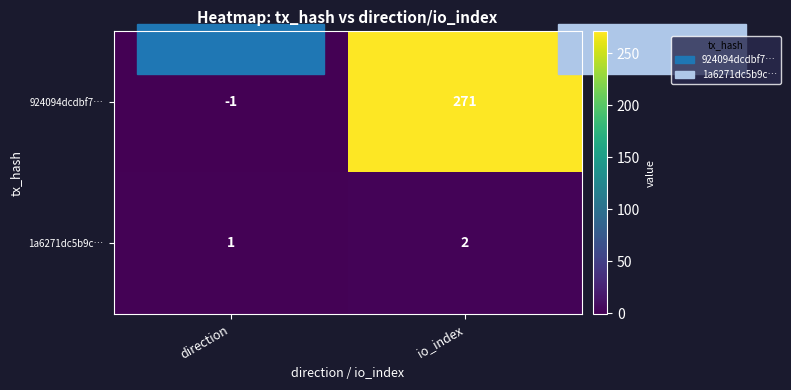

Rank the series by their maximum value, from highest to lowest.

924094dcdbf7…, 1a6271dc5b9c…